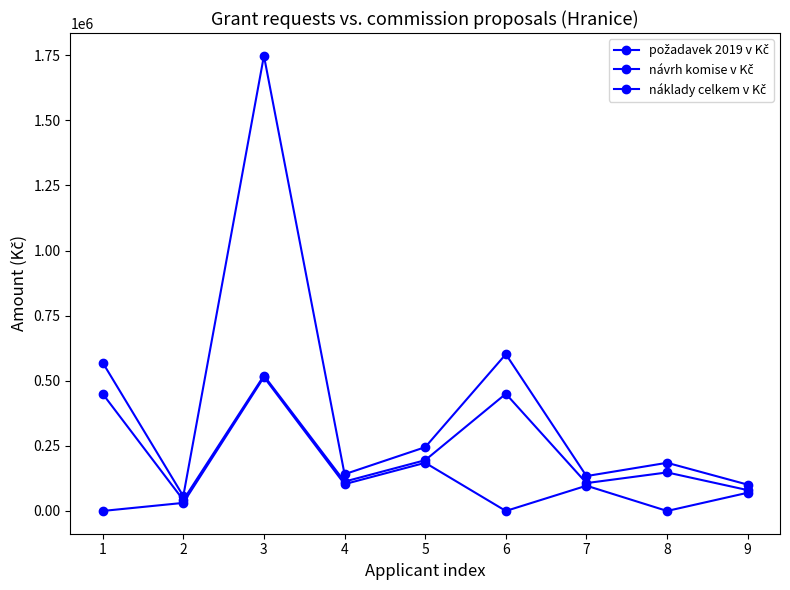

What is the total value across all series at 4?

356900